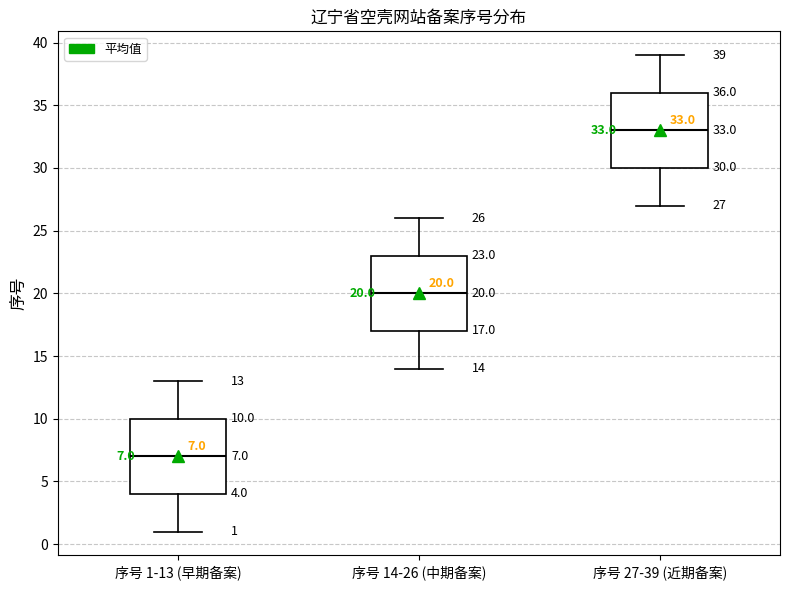

Which box's median line is the lowest?

序号 1-13 (早期备案)